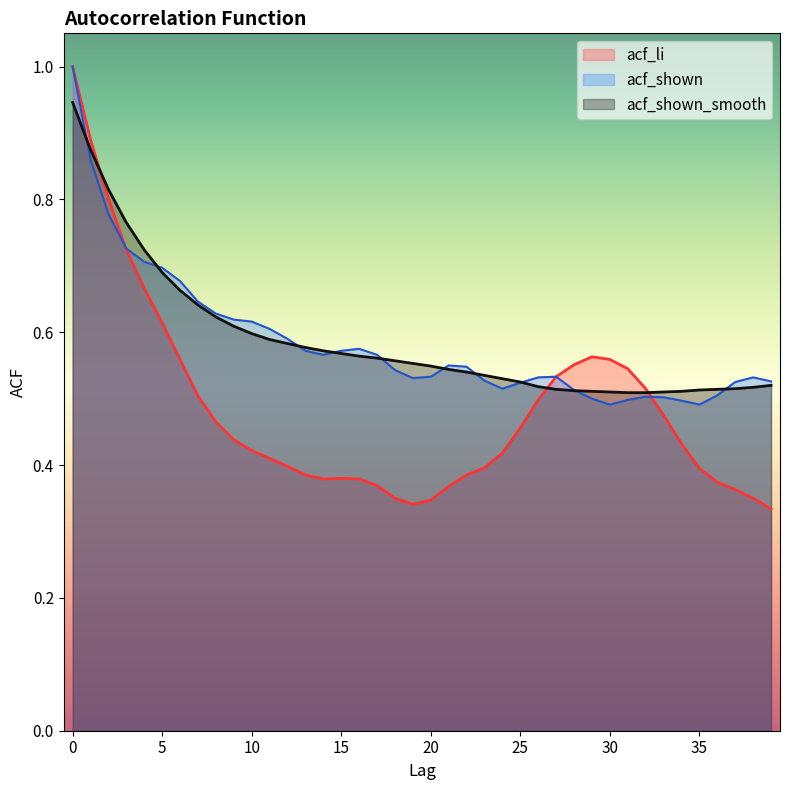

How many intersections are there between acf_shown and acf_shown_smooth?

10